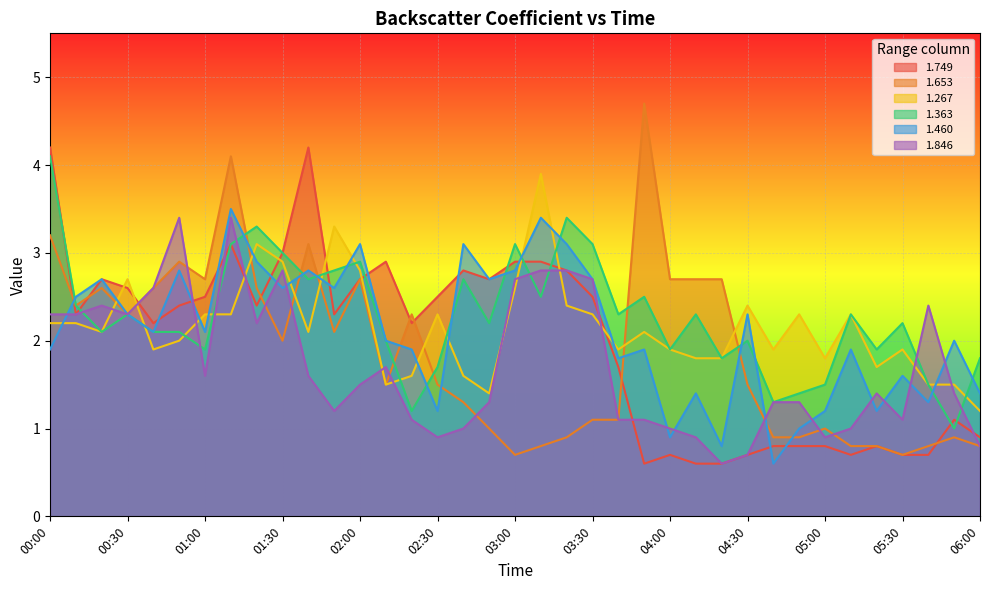

What value does the 1.749 series have at 05:30?

0.7